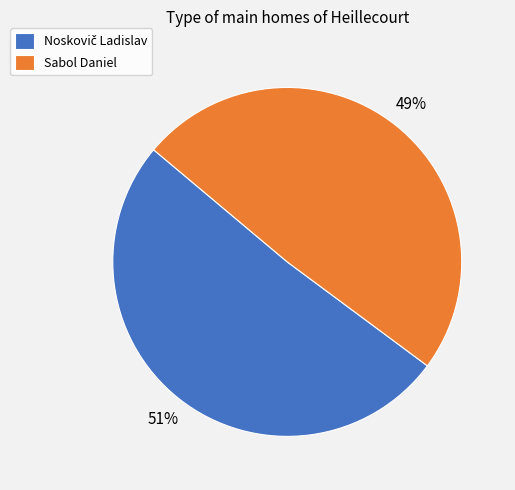

To the nearest percent, what is the difference between the largest and smallest slice percentages?

2%